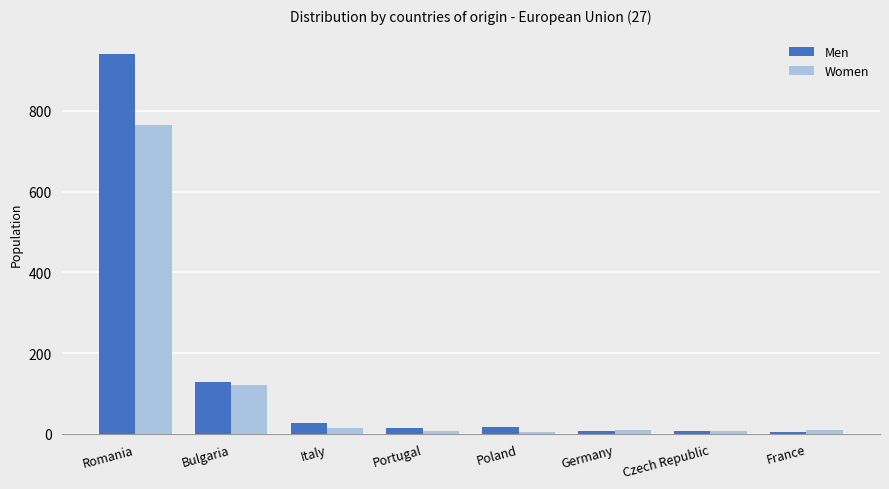

Rank the series by their maximum value, from lowest to highest.

Women, Men